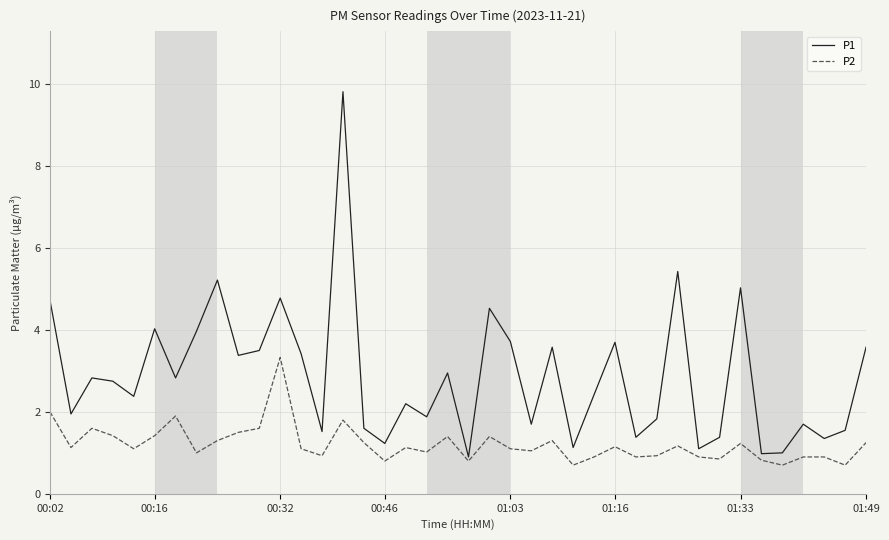

List the series in order of their peak value, highest first.

P1, P2